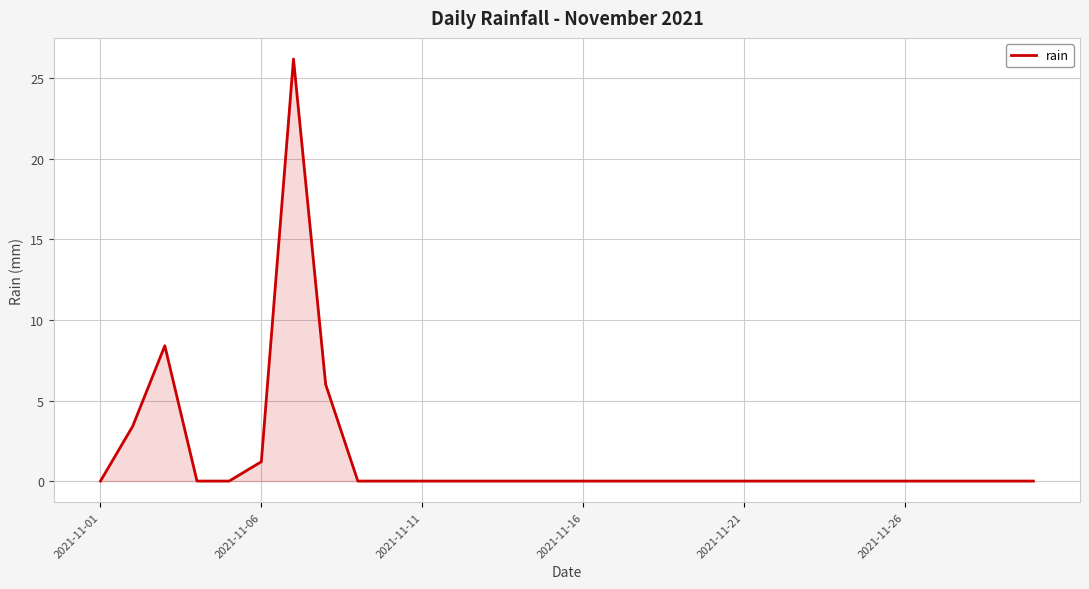

What is the greatest value displayed?

26.2